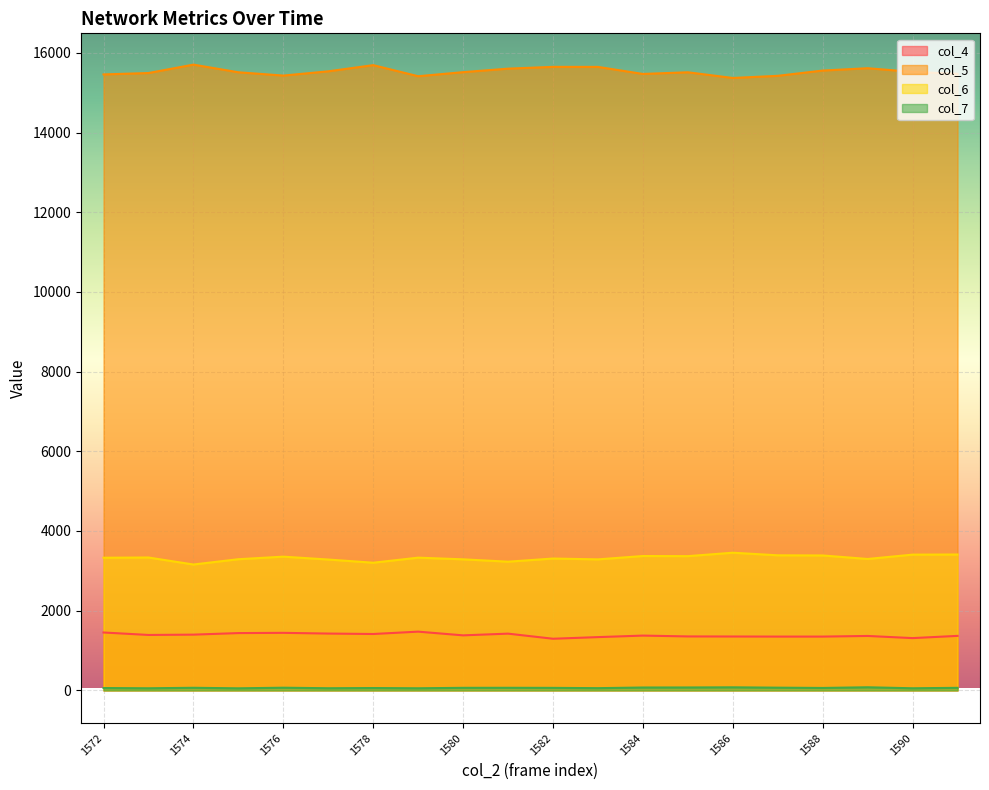

Is it true that col_7 equals 65 at 1581?

True